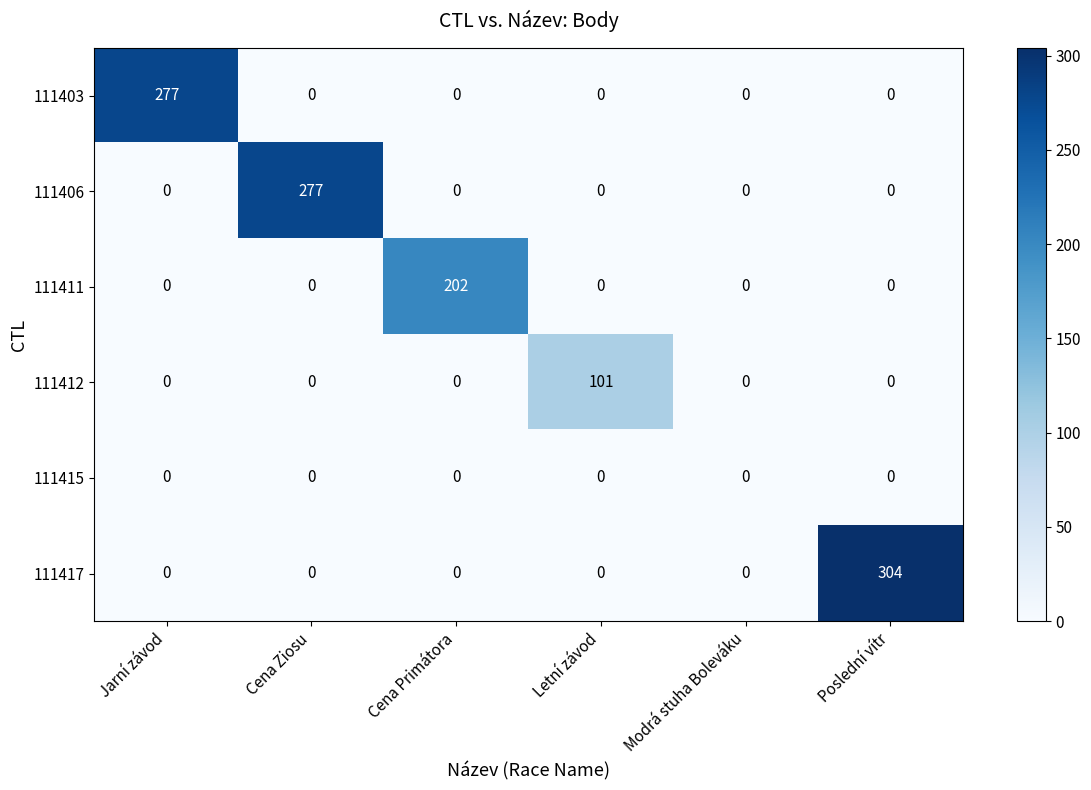

At how many categories does at least one series exceed 149?

4